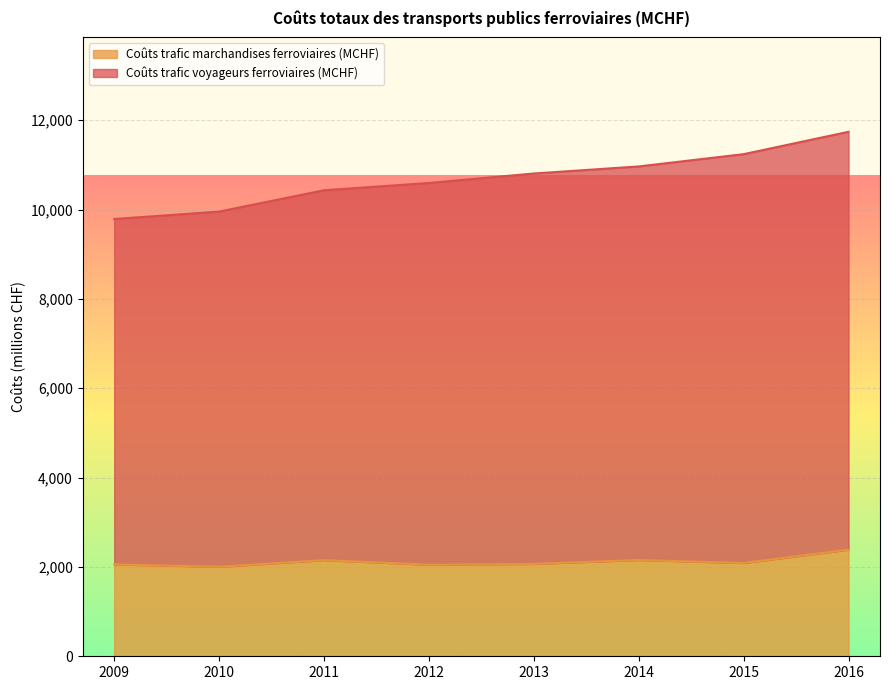

How many categories are shown in the chart?

8